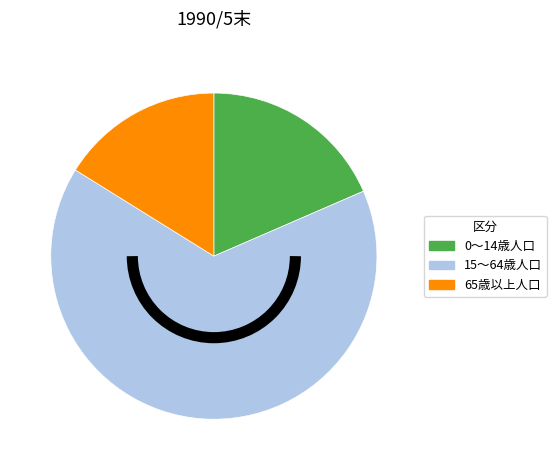

Which category has the biggest portion of the pie?

15～64歳人口